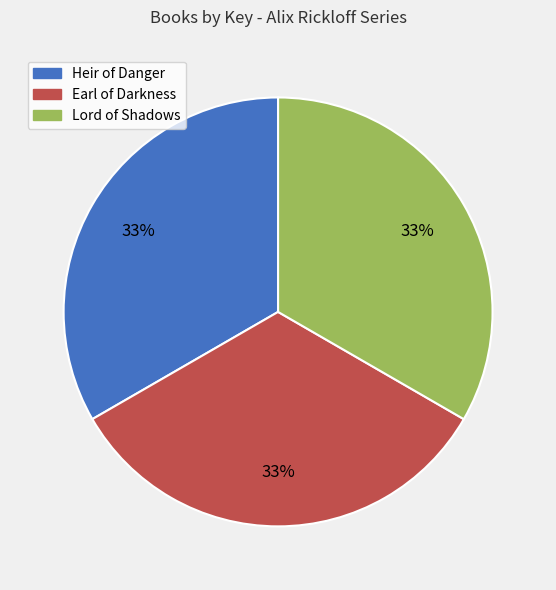

What is the ratio of the value at Heir of Danger to the value at Earl of Darkness?

1.0